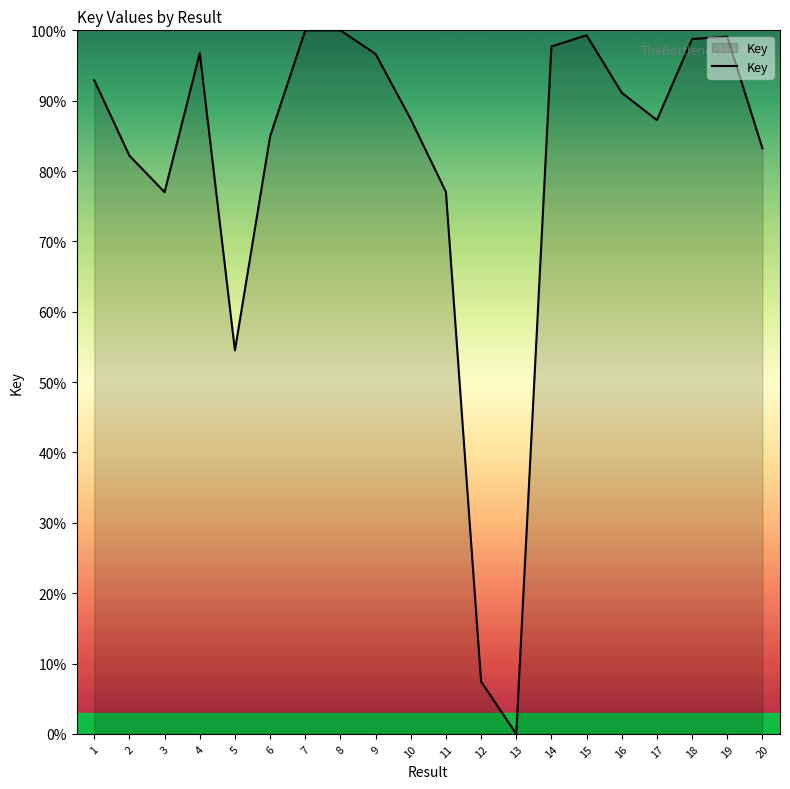

What is the greatest value displayed?

100.0